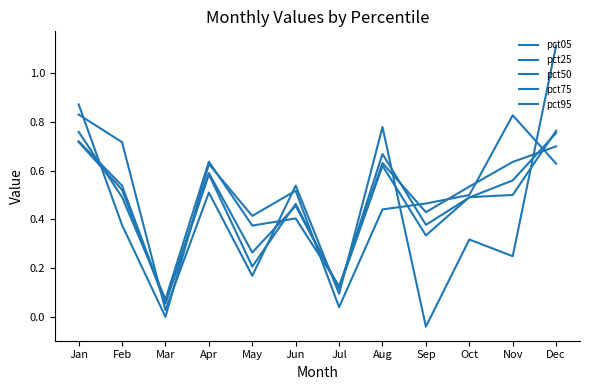

What is the maximum value for pct50?

0.8